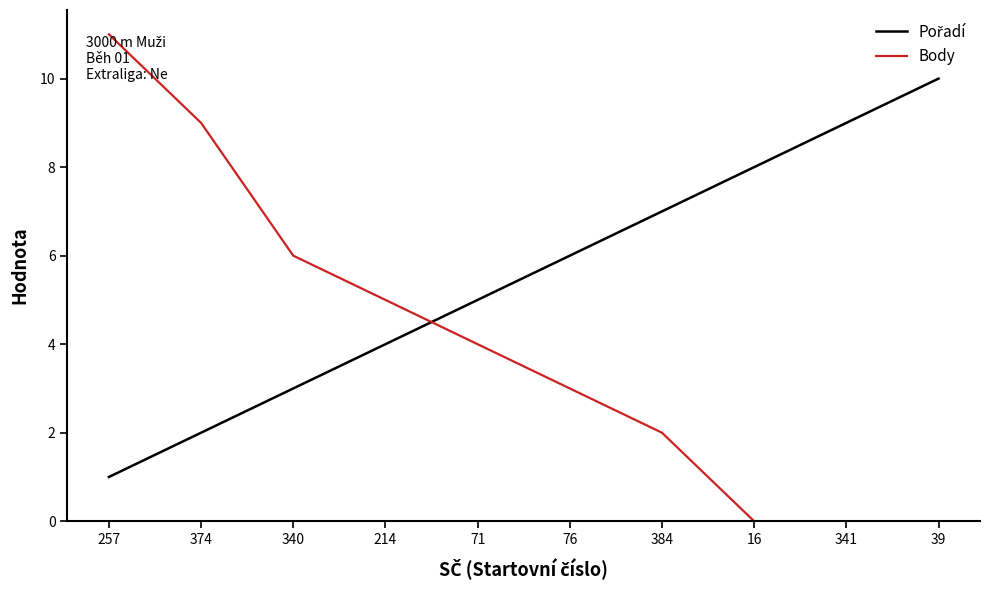

What value does the Body series have at 340?

6